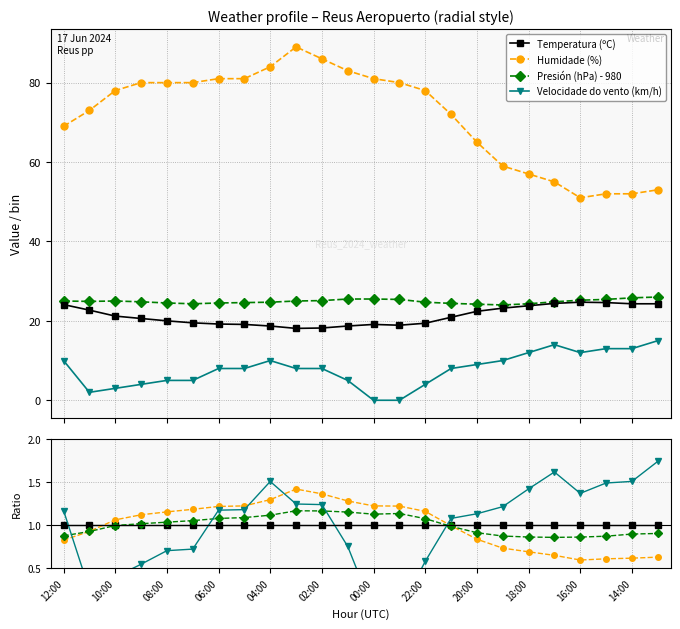

At 09:00, list the series in order from largest to smallest.

Humidade (%), Presión (hPa), Temperatura (ºC), Velocidade do vento (km/h)